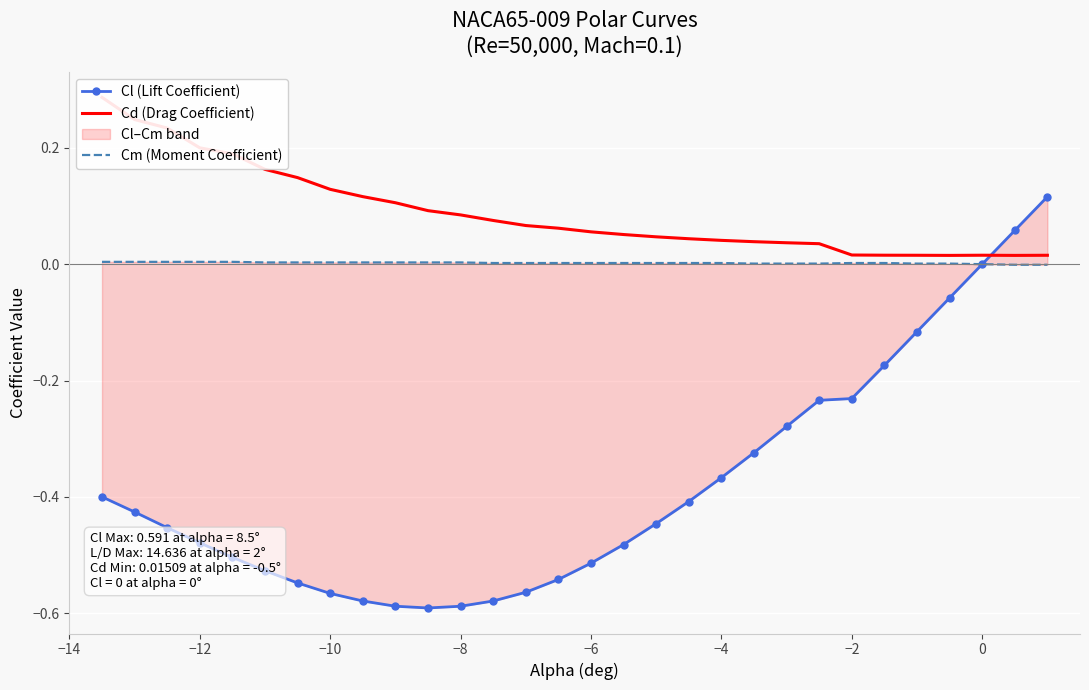

Rank the series by their maximum value, from highest to lowest.

Cd (Drag Coefficient), Cl (Lift Coefficient), Cm (Moment Coefficient)